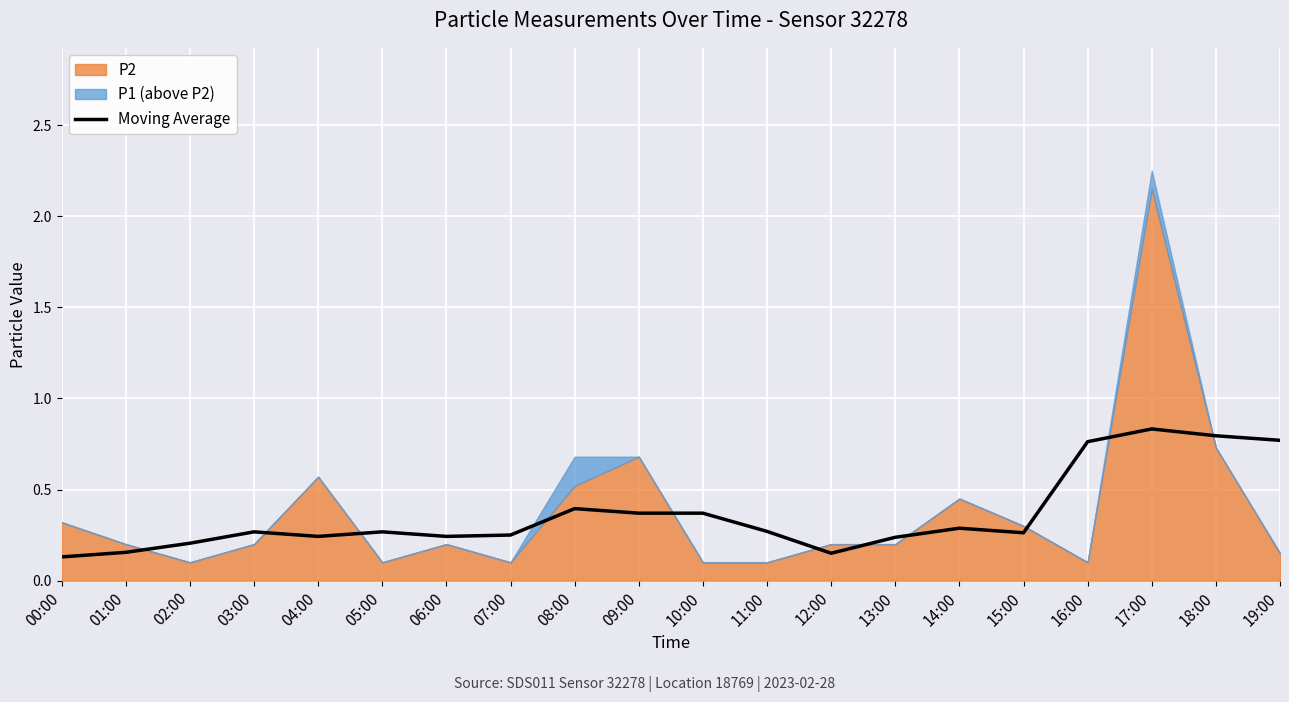

What is the sum of the values at 12:00 and 03:00?

0.4